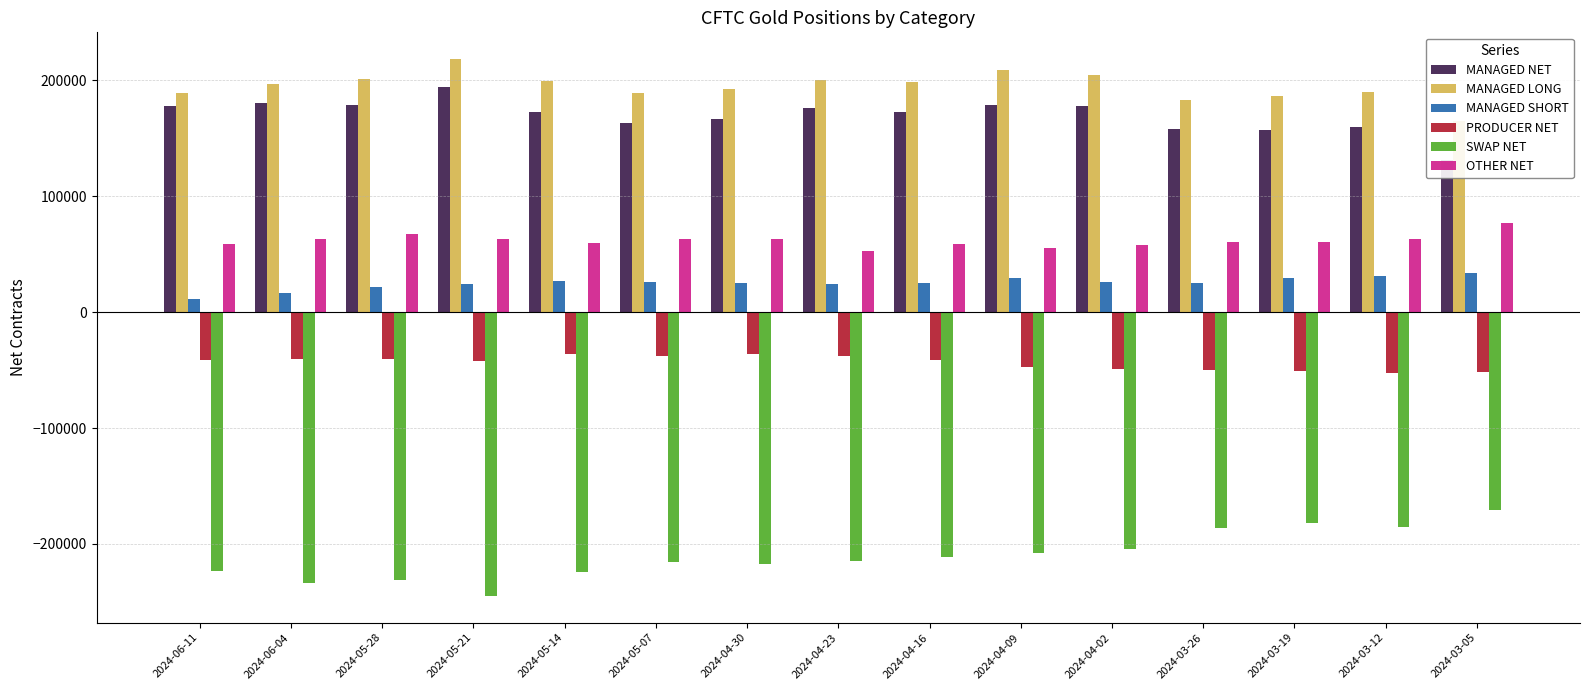

Does the chart contain stacked bars?

No